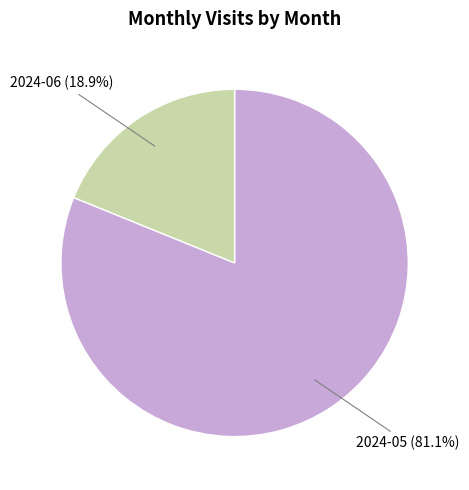

Does any single category account for the majority?

Yes